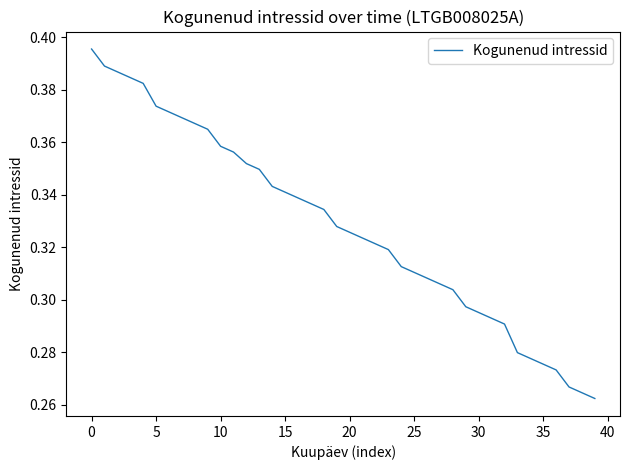

What is the label of the 22nd point from the left?

21